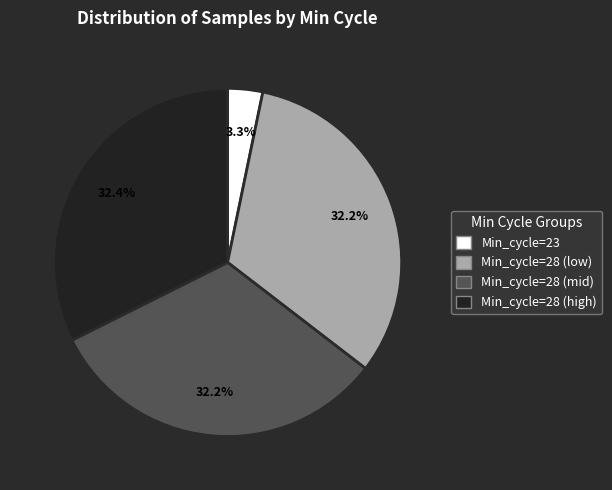

Is there a majority slice in this chart?

No